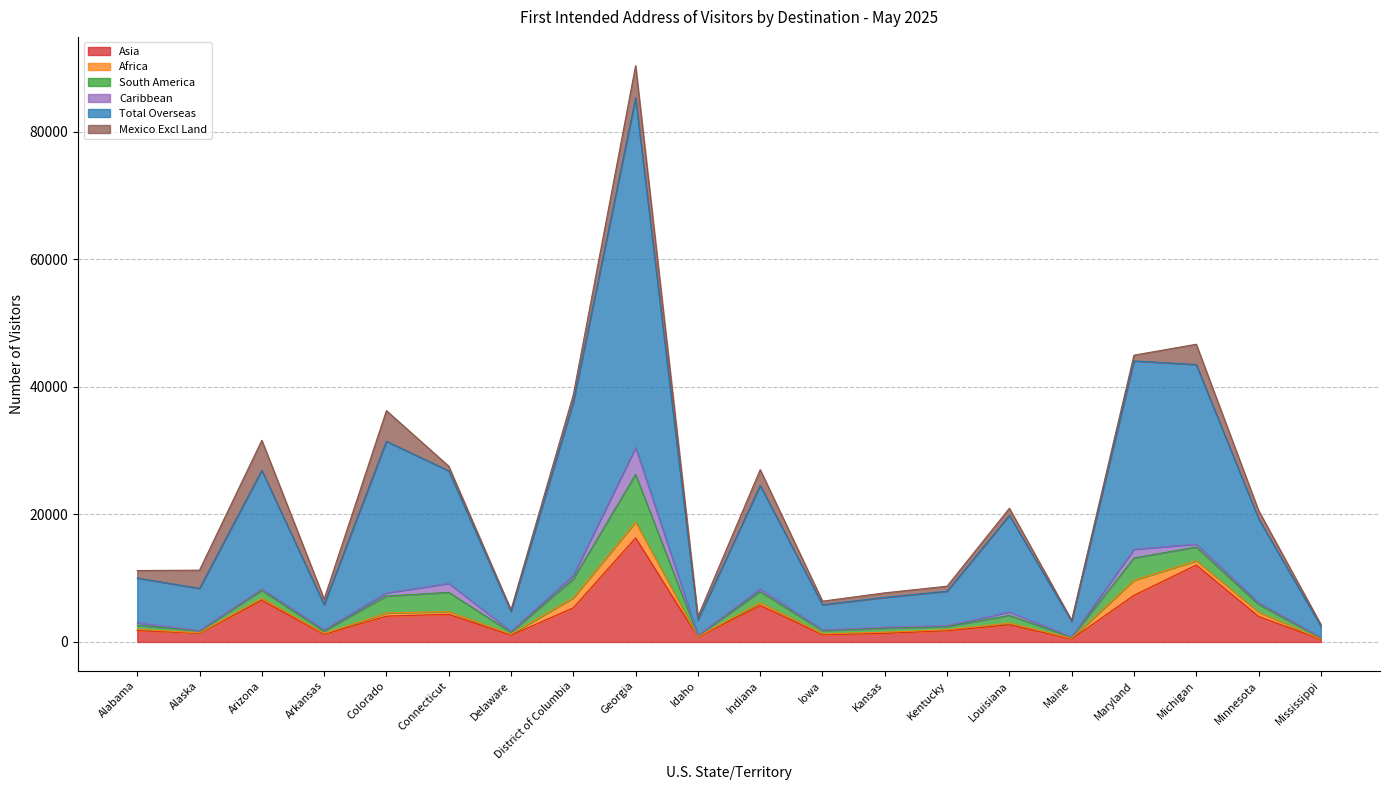

At which label does Caribbean first exceed 271?

Alabama